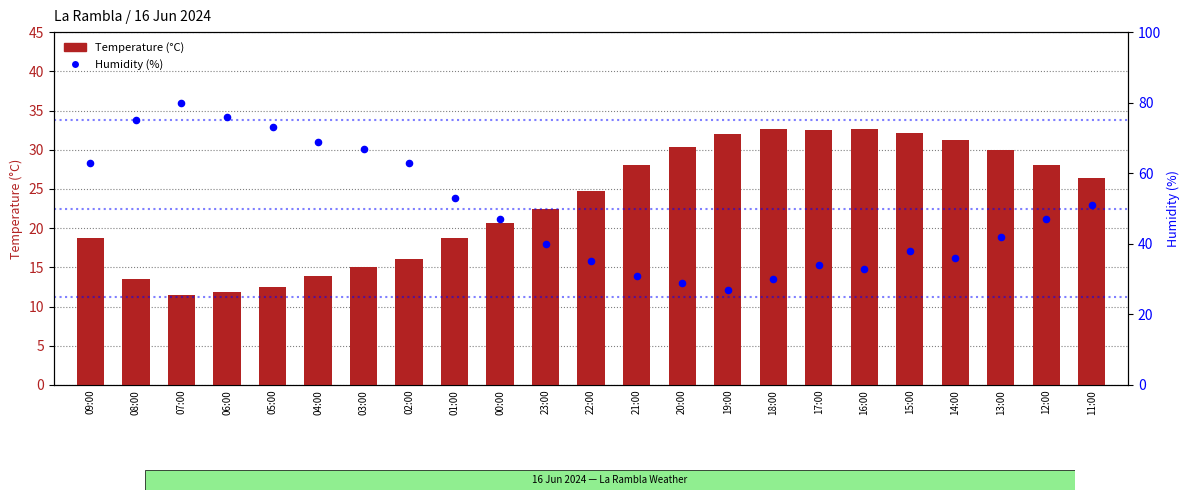

What are all the series names shown in the legend?

Temperature (°C), Humidity (%)